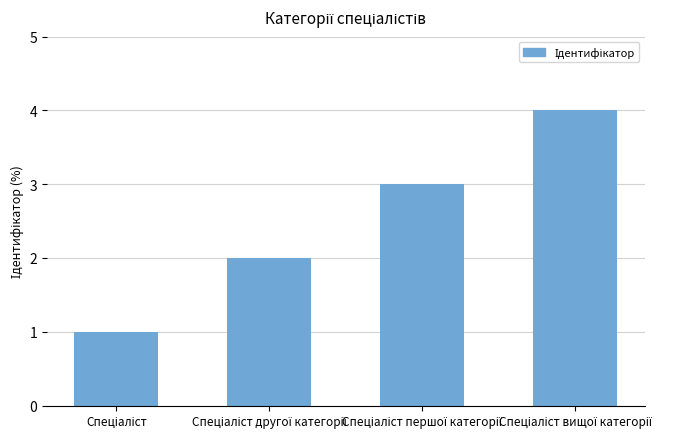

What is the maximum value shown in the chart?

4